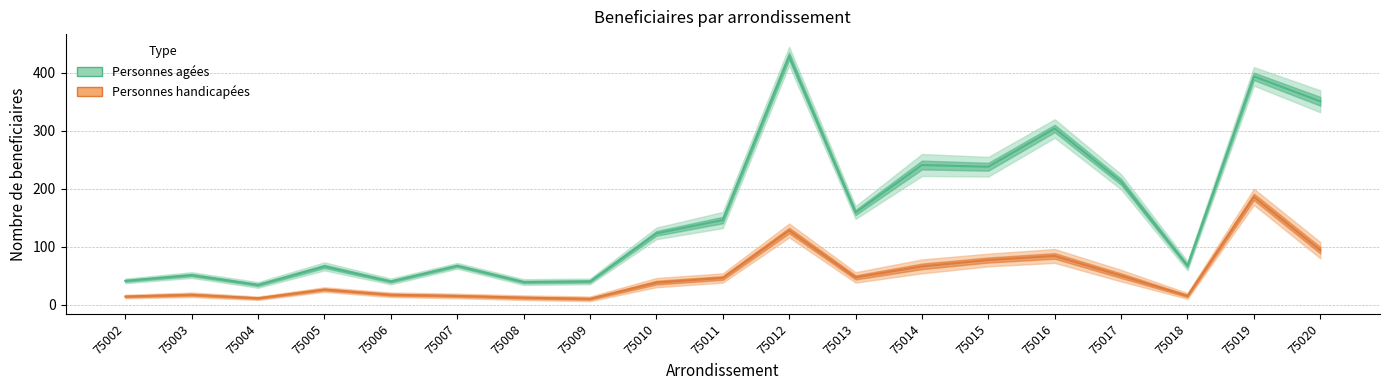

True or false: Personnes agées has a value of 34 at 75003.

False